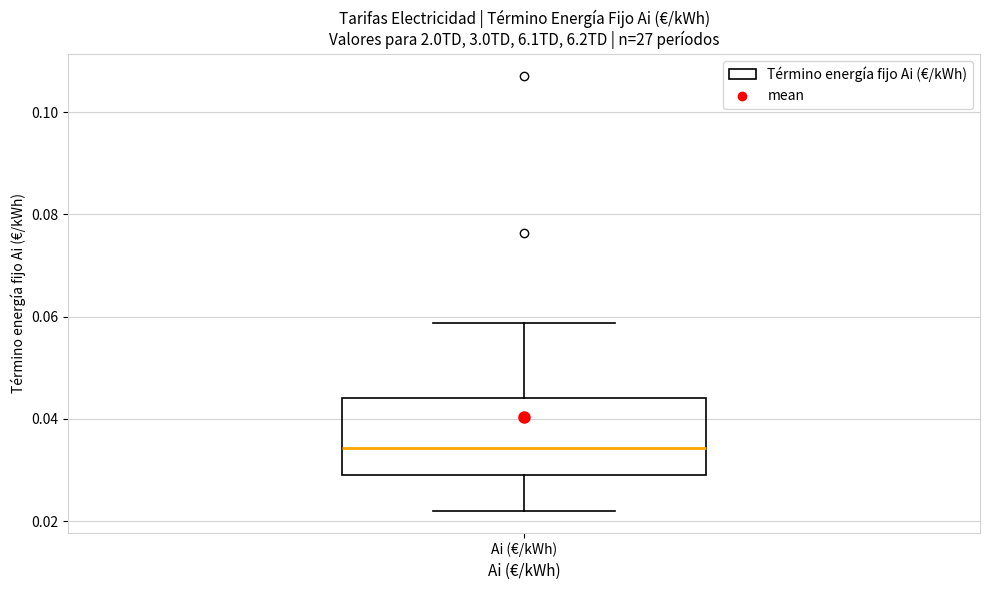

Transcribe this box plot: give where the median line is, the range the box spans, and where the two whiskers end, as read against the y-axis. The values are not printed on the chart, so give them approximately, as read against the axis.

median 0.034, box 0.028 to 0.044, whiskers 0.022 to 0.058